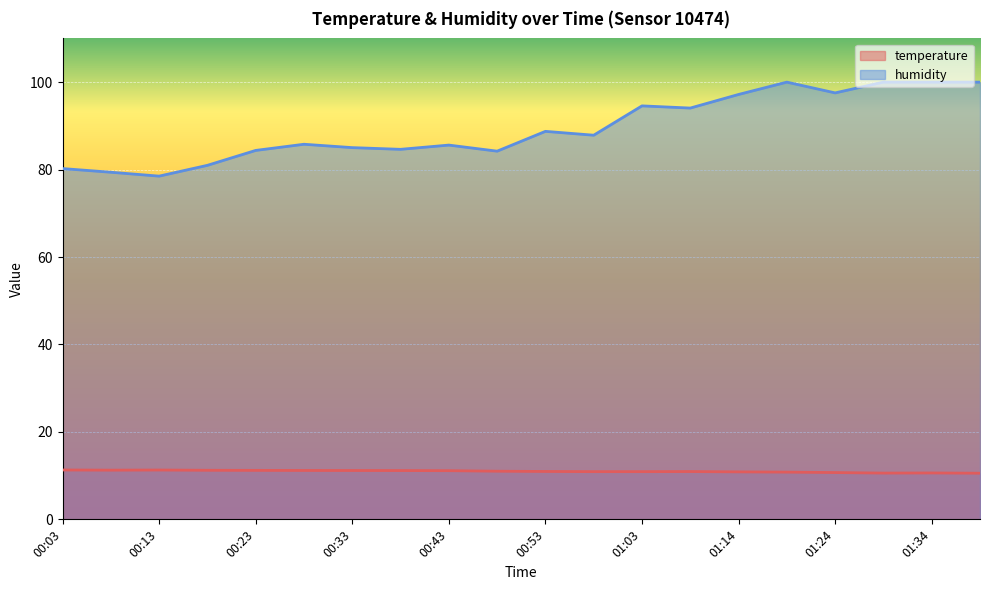

True or false: humidity has a value of 85.6 at 00:43.

True